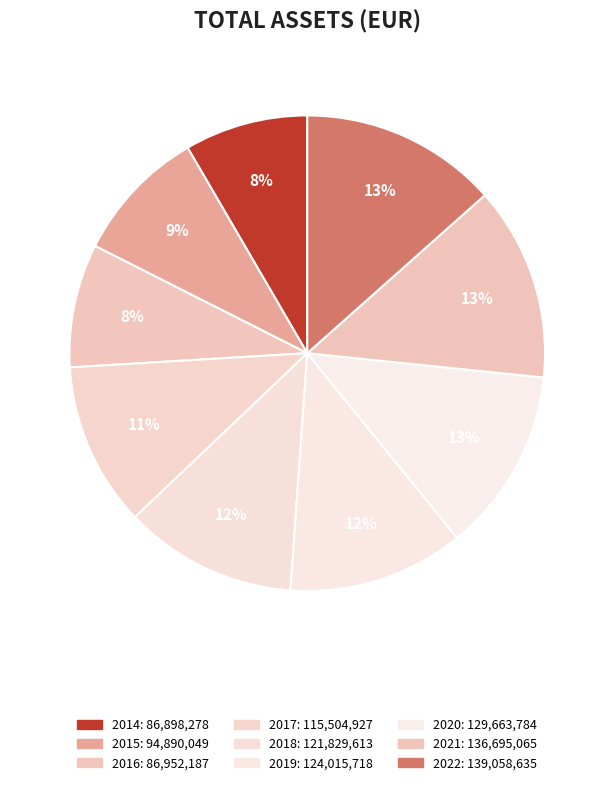

Rank the categories by value from highest to lowest.

2022, 2021, 2020, 2019, 2018, 2017, 2015, 2016, 2014